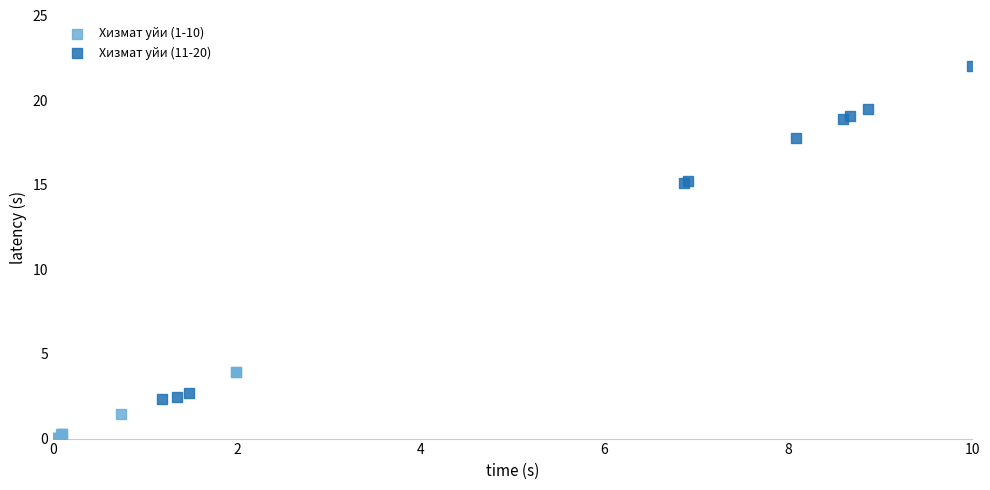

Which series reaches the maximum Y coordinate?

Хизмат уйи (11-20)